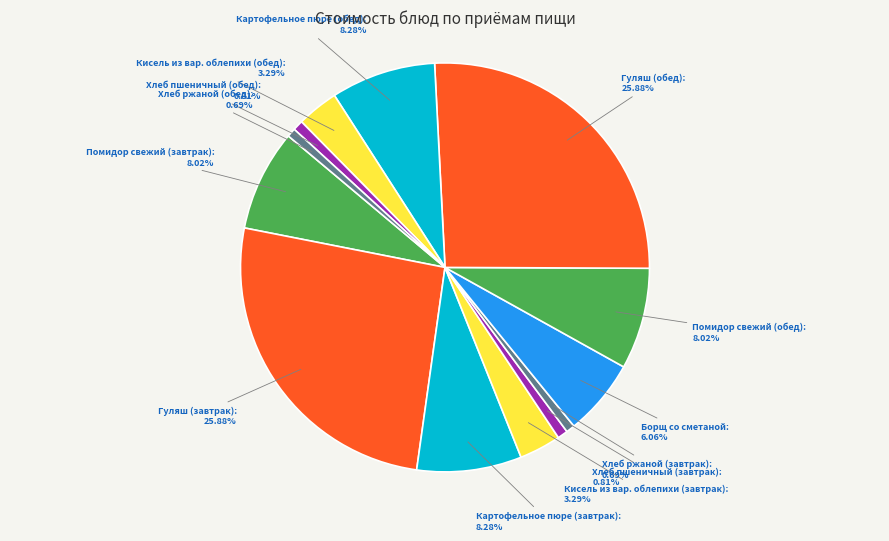

True or false: Хлеб пшеничный (завтрак) accounts for 1% of the total.

True